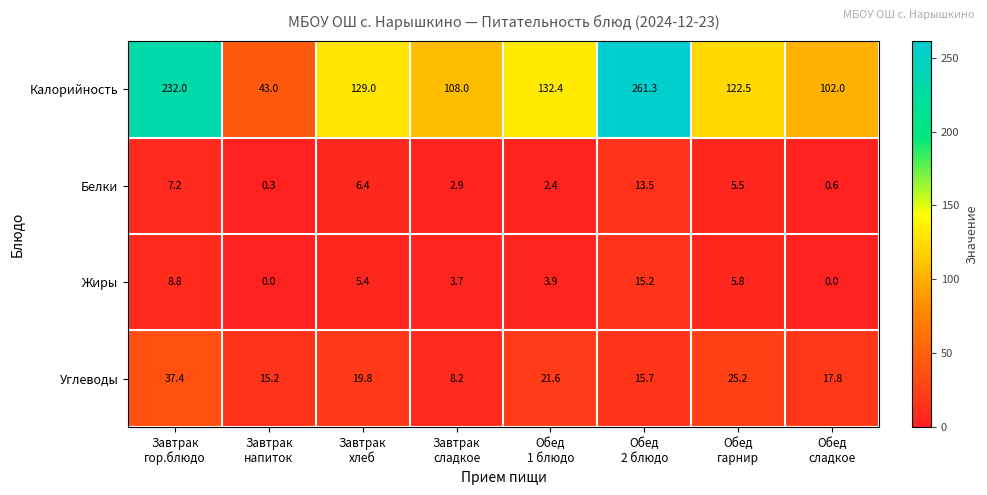

What is the difference between the maximum and minimum values in the Углеводы series?

29.2